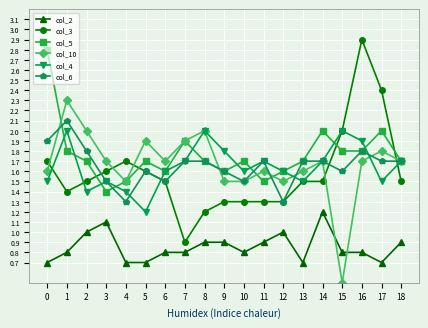

Is it true that col_10 equals 0.5 at 15?

True